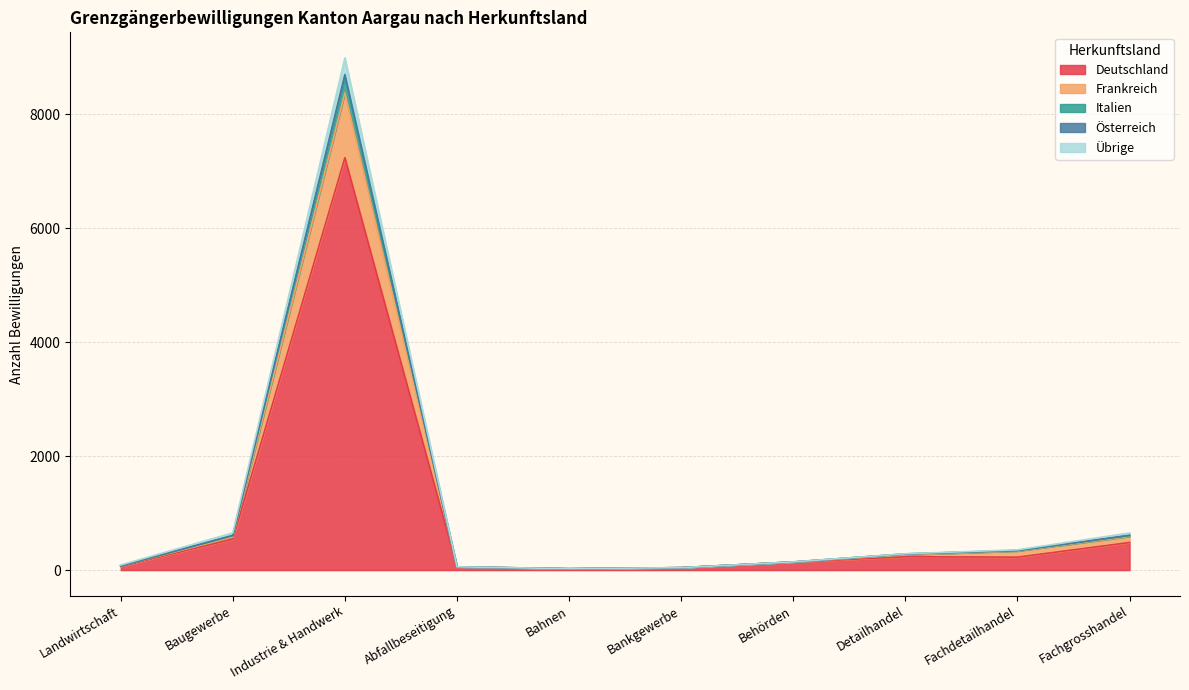

How many lines are shown in the chart?

5